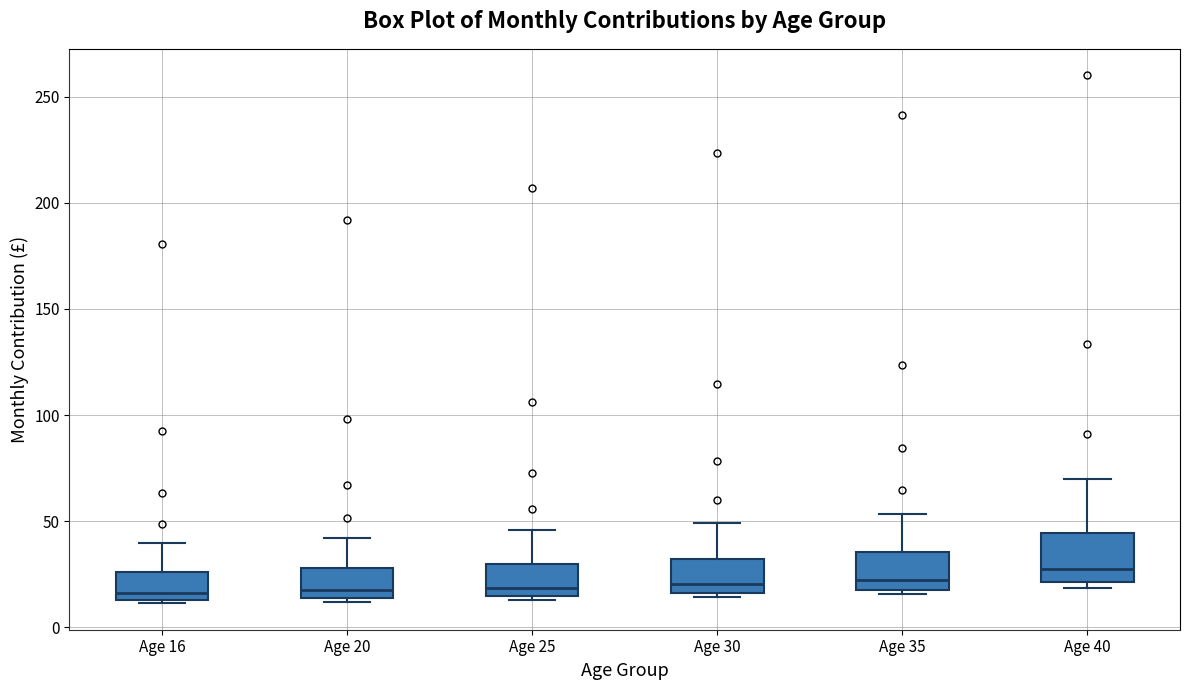

Where does the upper whisker of the box for Age 16 end on the y-axis? The values are not printed on the chart, so give them approximately, as read against the axis.

40